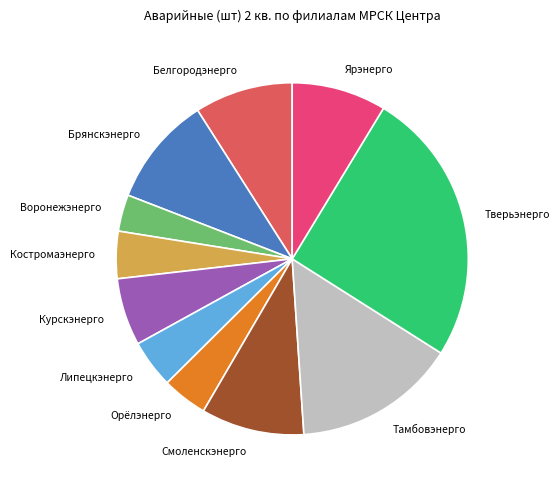

Does any single category account for the majority?

No